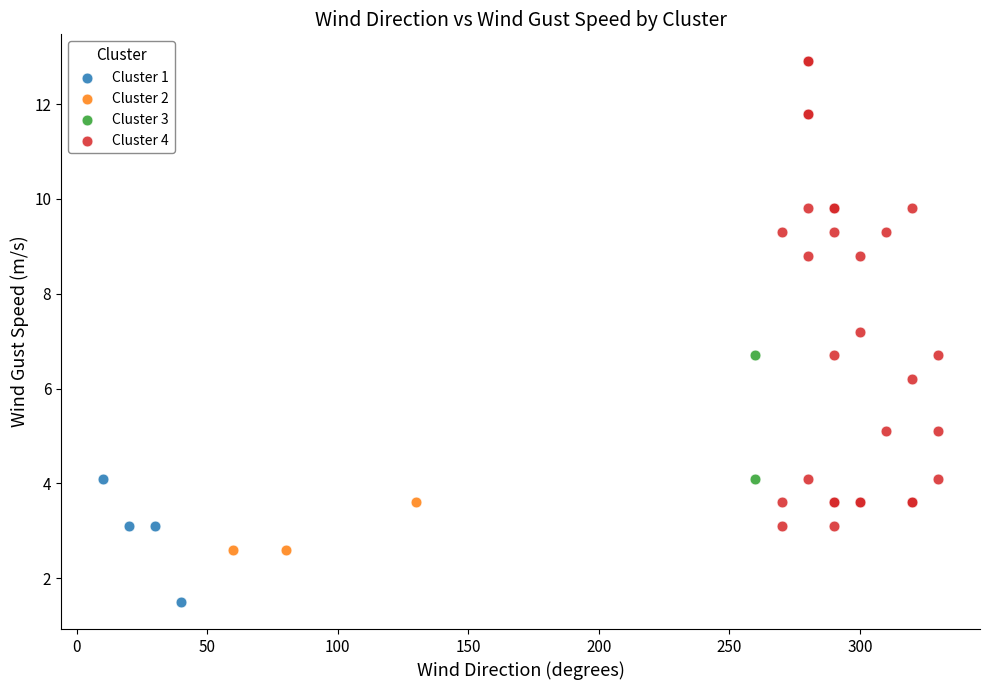

What are all the series names shown in the legend?

Cluster 1, Cluster 2, Cluster 3, Cluster 4